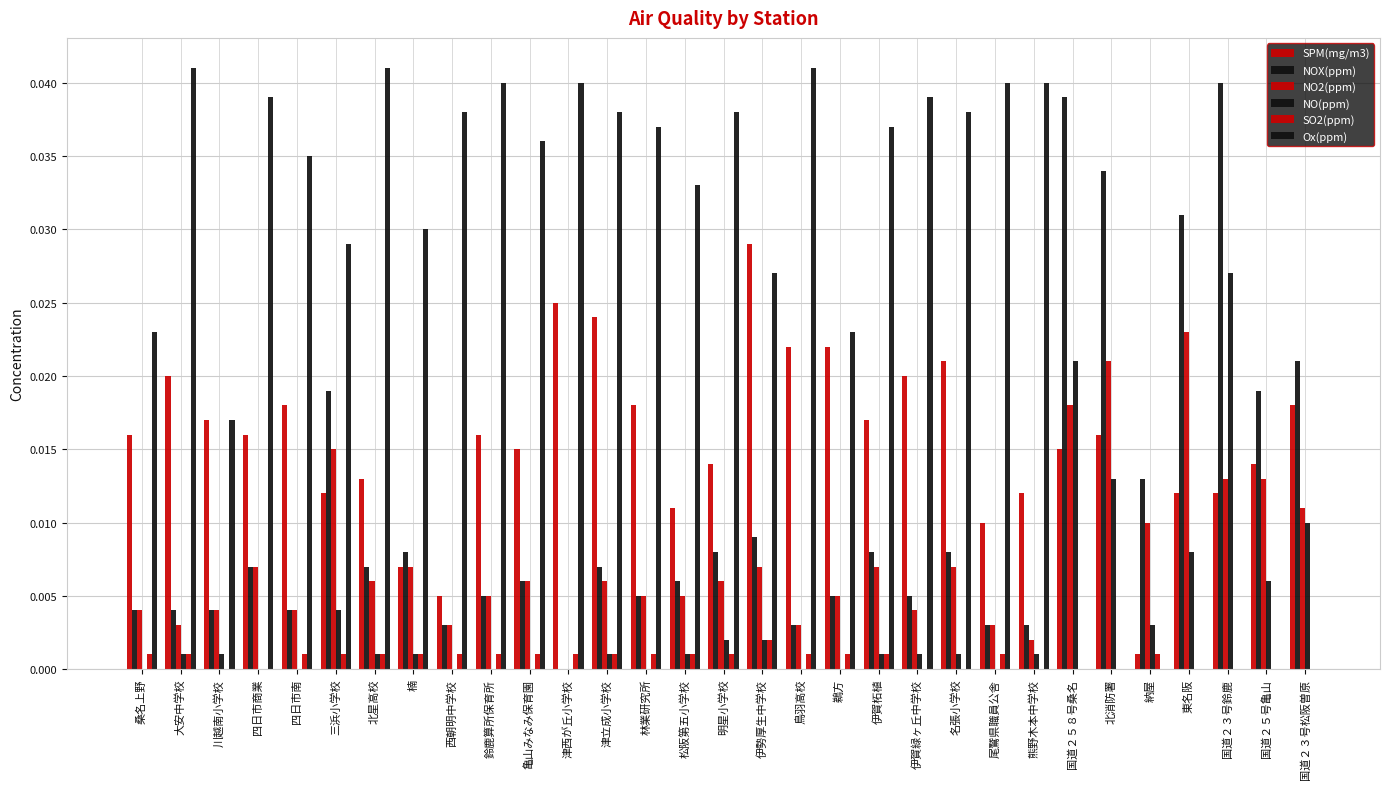

The value of NOX(ppm) at 東名阪 is 0.0. True or false?

True